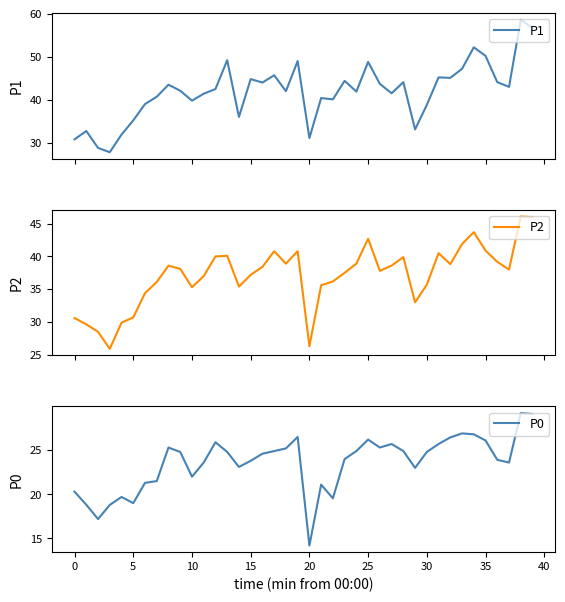

What are all the series names shown in the legend?

P1, P2, P0